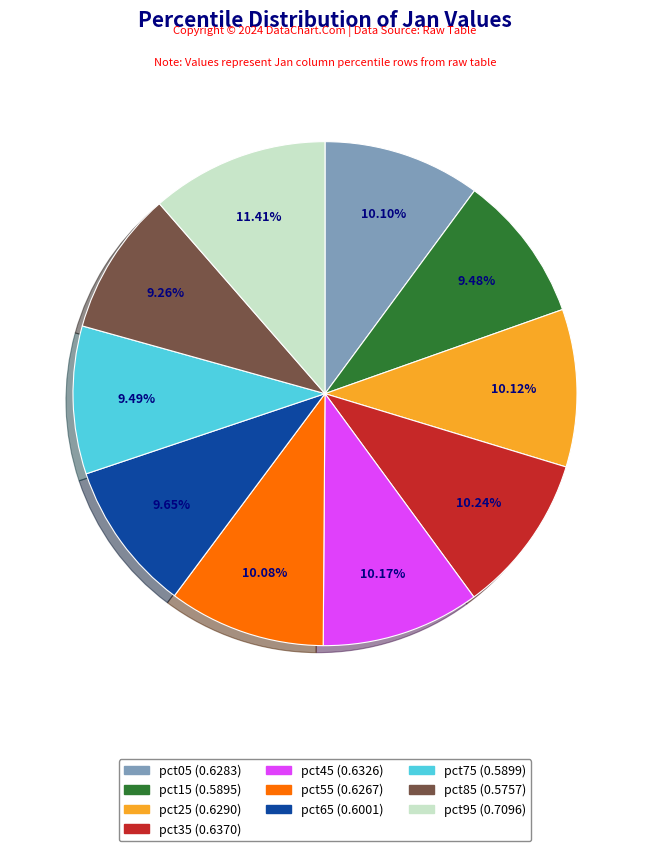

To the nearest percent, what percentage of the pie is pct05?

10%